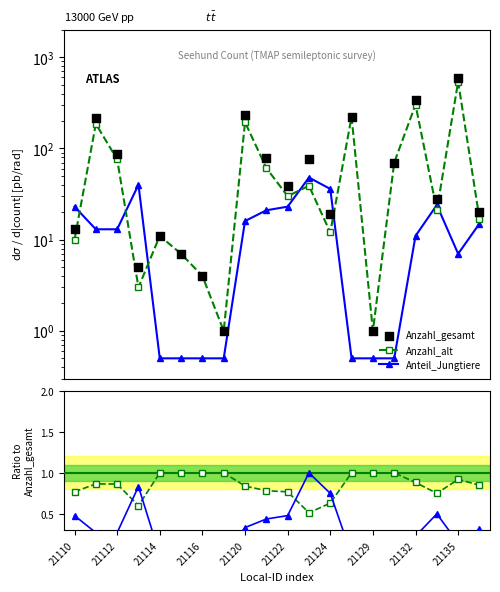

Which series has the widest spread of Y values?

Anzahl_gesamt